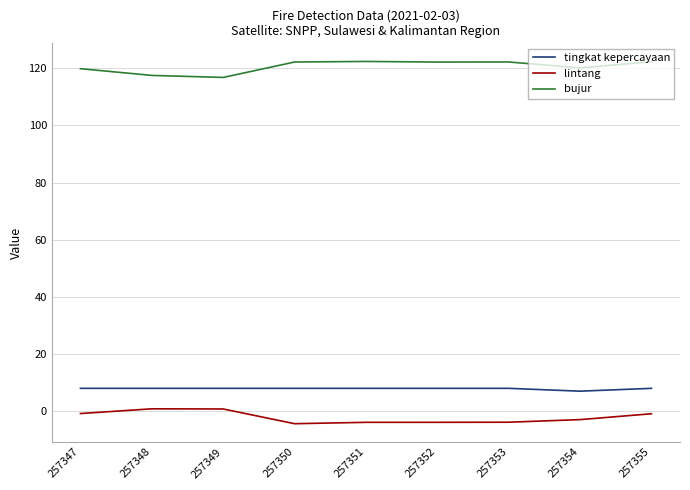

The value of bujur at 257349 is 57.4. True or false?

False